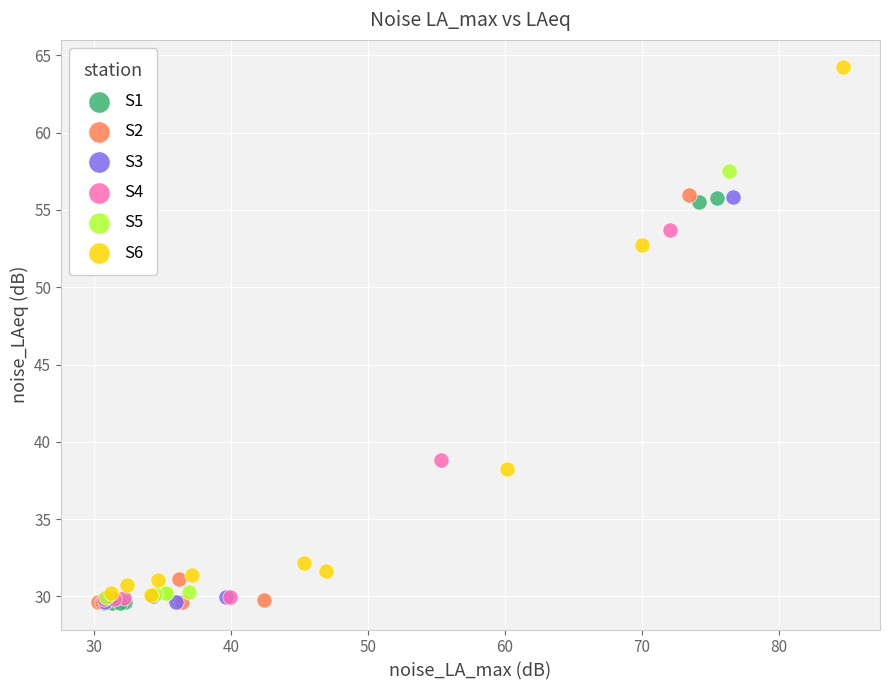

Which series has the widest spread of Y values?

S6